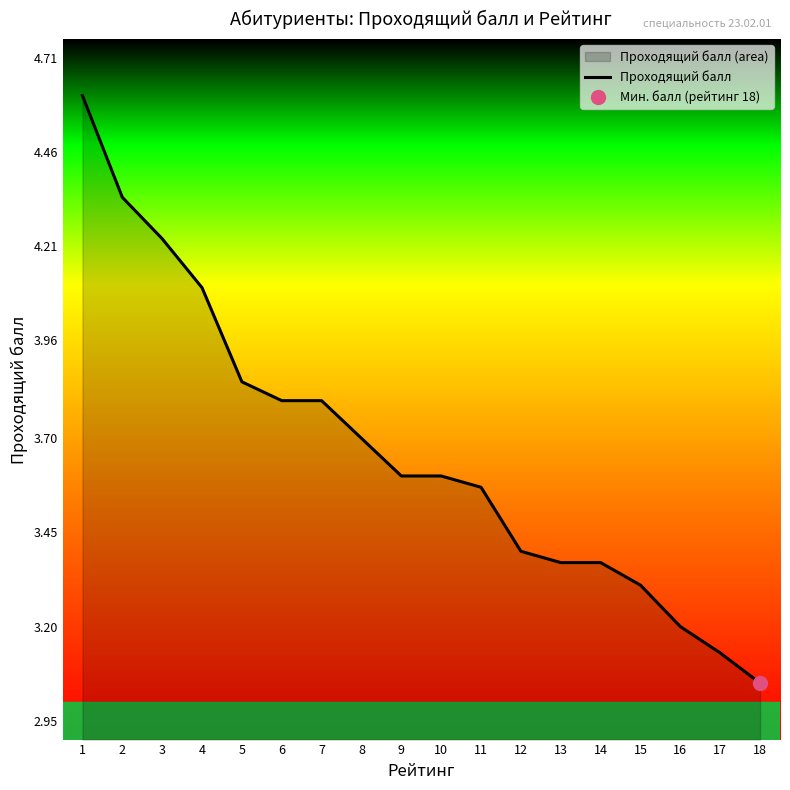

What is the difference between the second highest and second lowest values?

1.2